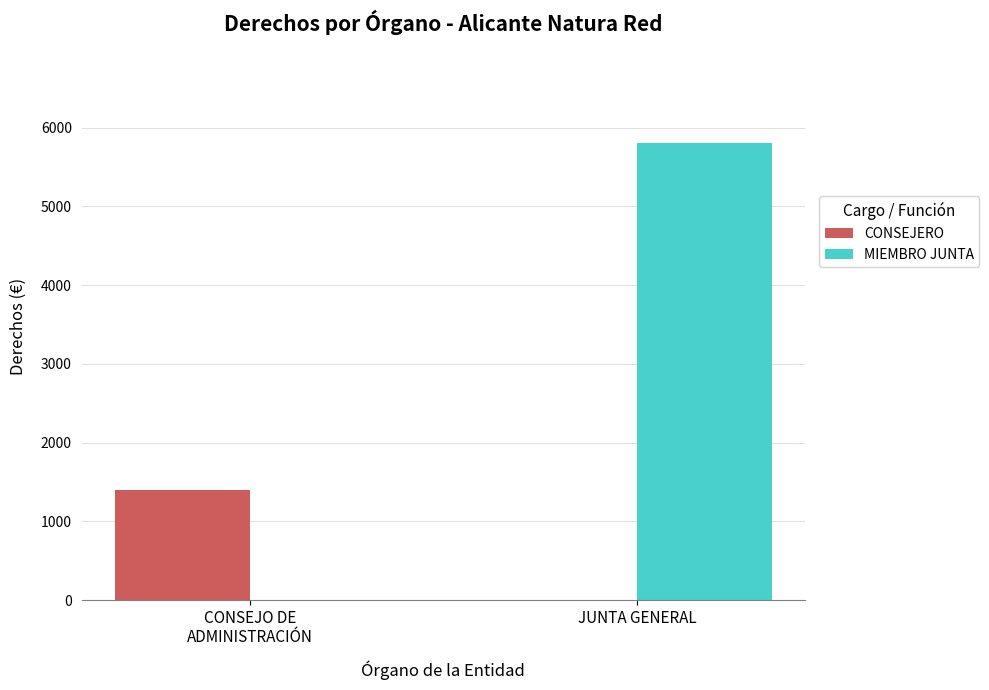

At which category is the sum across all series the highest?

JUNTA GENERAL